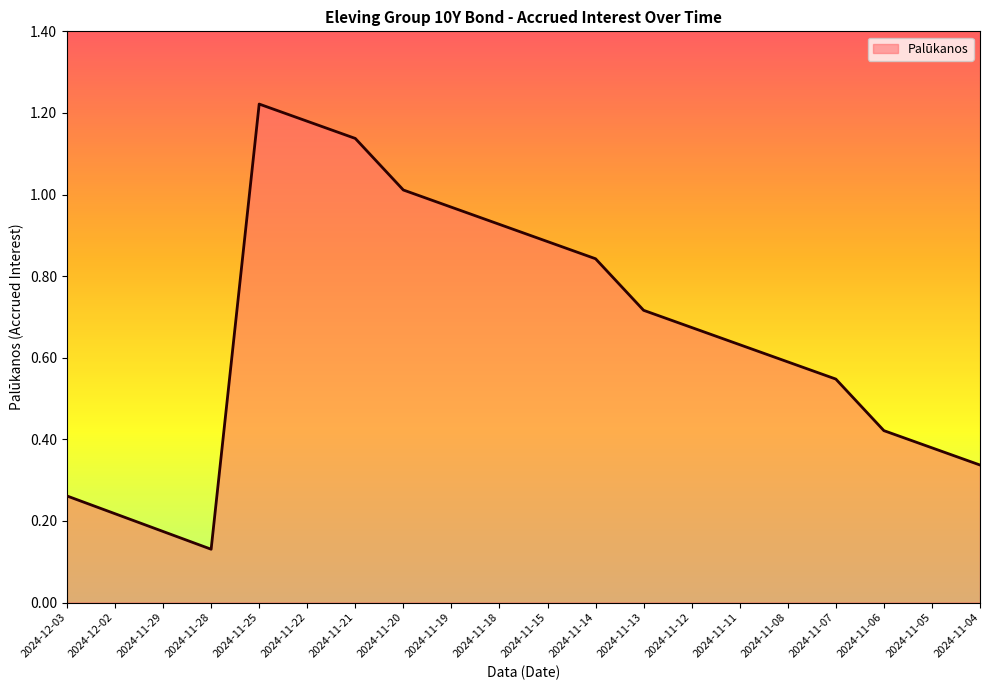

The value at 2024-11-19 is 1.0. True or false?

True